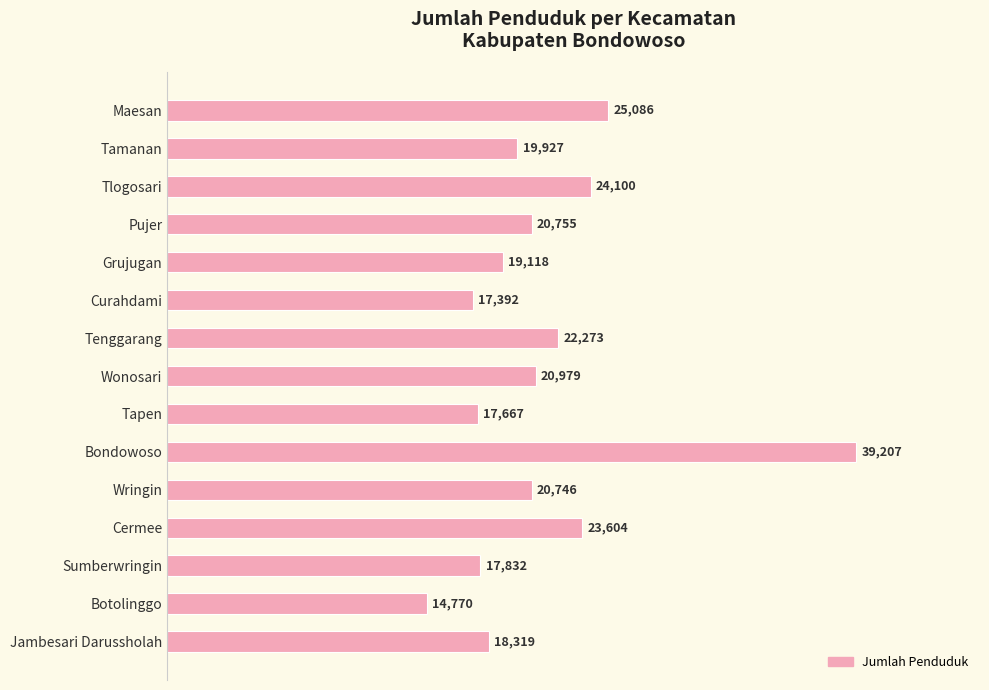

True or false: the data shows 5670 at Tapen.

False